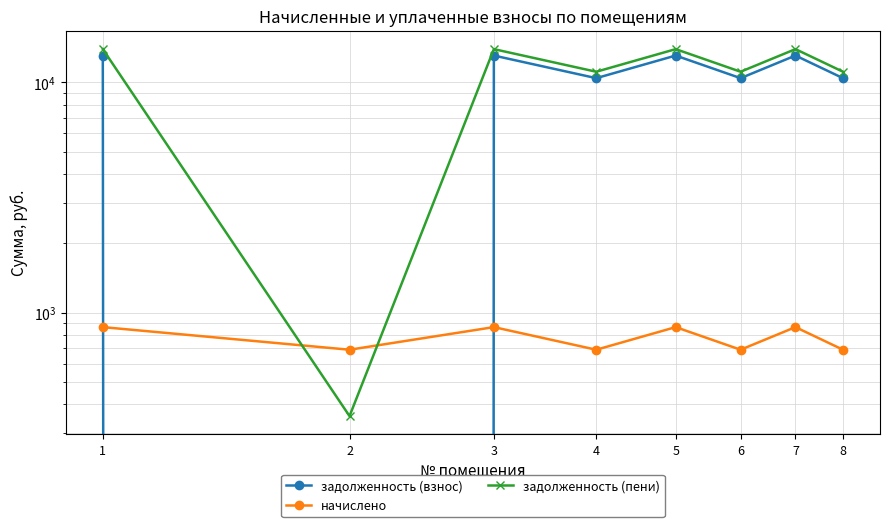

Count the number of categories in the chart.

8